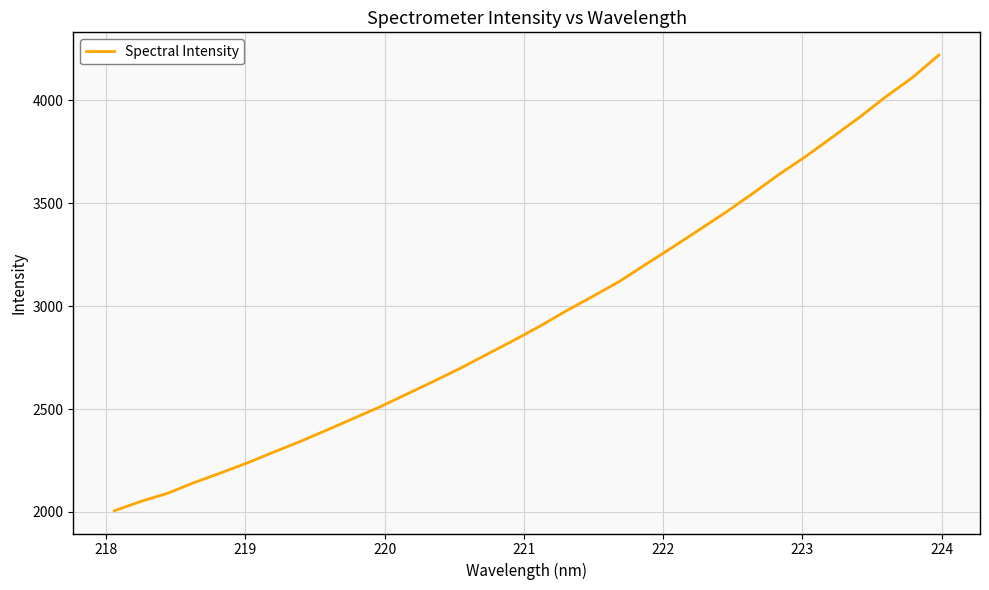

What is the maximum value shown in the chart?

4219.9